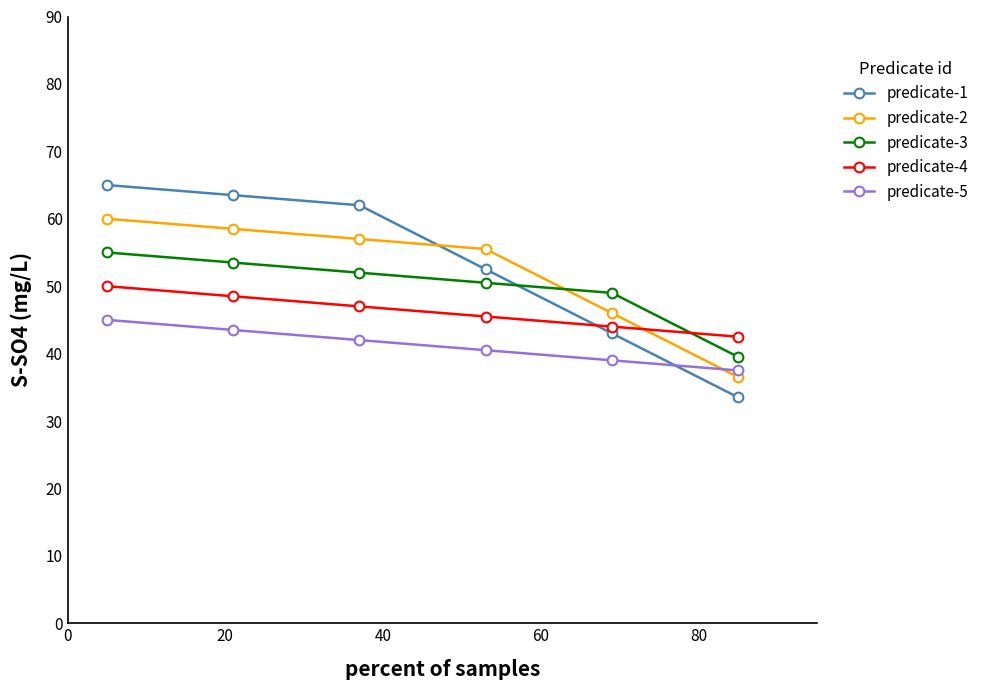

Does the chart display data point markers on the line(s)?

Yes